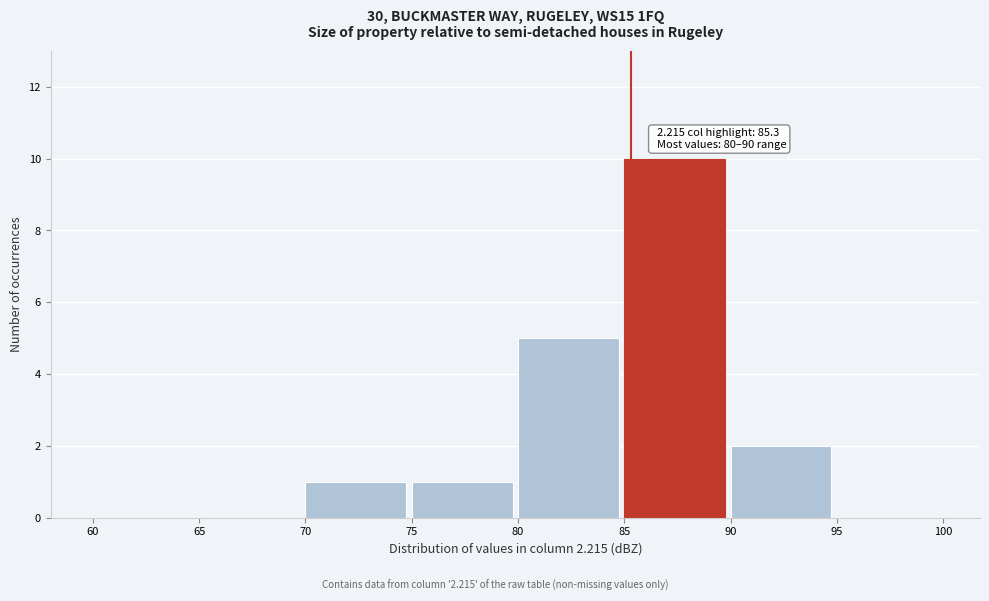

Over which range of the x-axis is the bar tallest?

85 to 90